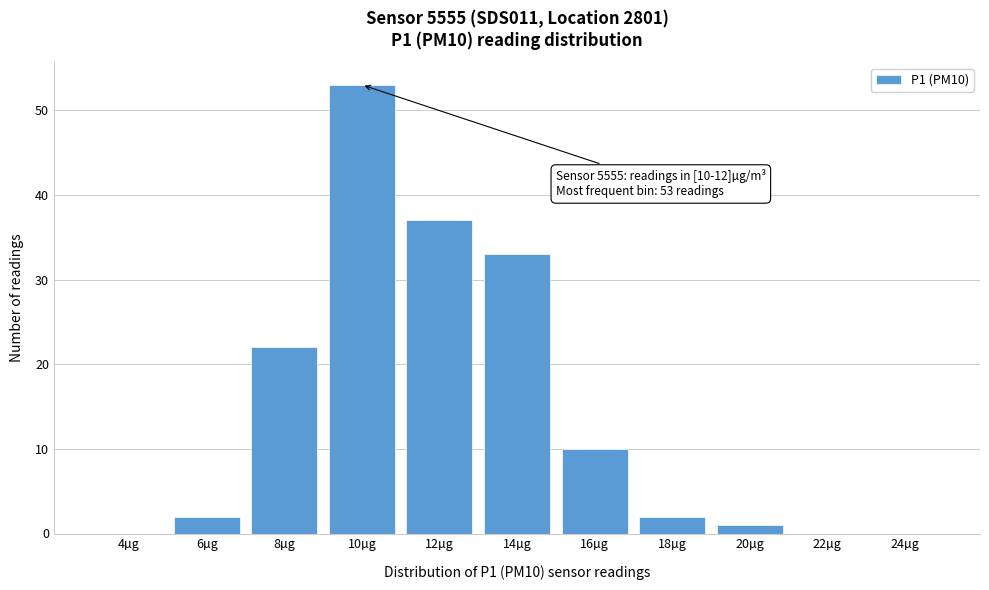

Reading left to right, extract all data points from this chart.

4µg=0	6µg=2	8µg=22	10µg=53	12µg=37	14µg=33	16µg=10	18µg=2	20µg=1	22µg=0	24µg=0